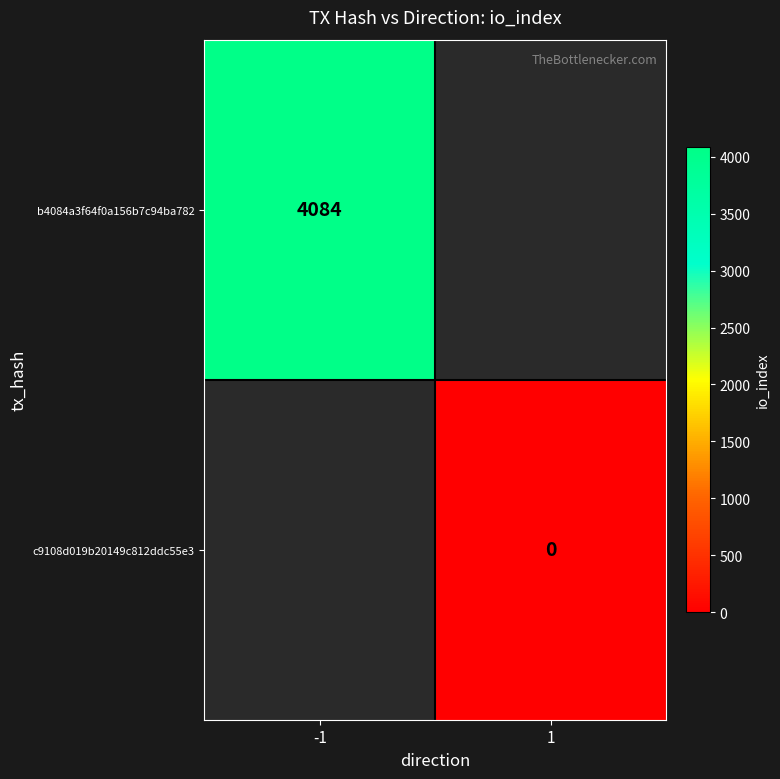

Is the value of b4084a3f64f0a156b7c94ba782 at -1 greater than the value of c9108d019b20149c812ddc55e3 at 1?

Yes